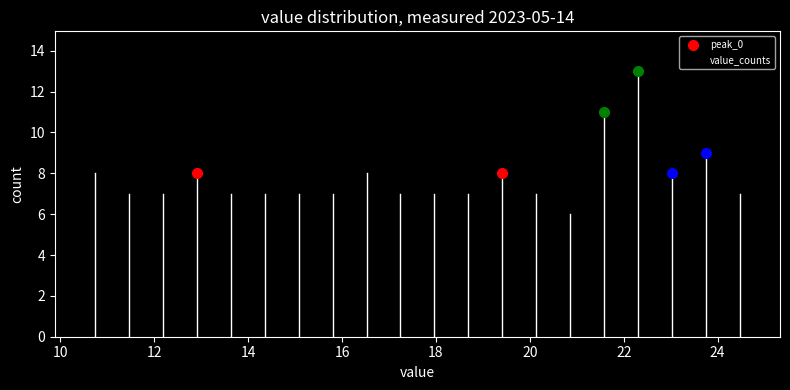

Around what value on the x-axis is the tallest bar? Give the approximate position of its centre, as read against the axis.

22.4